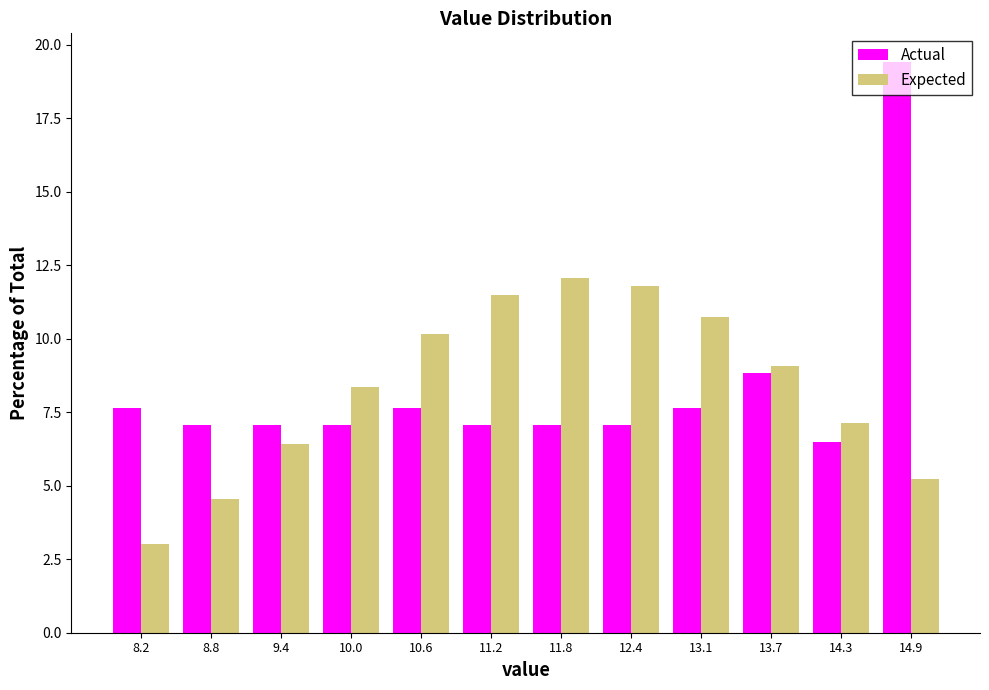

In the Actual series, which range on the x-axis has the tallest bar?

14.6 to 15.2